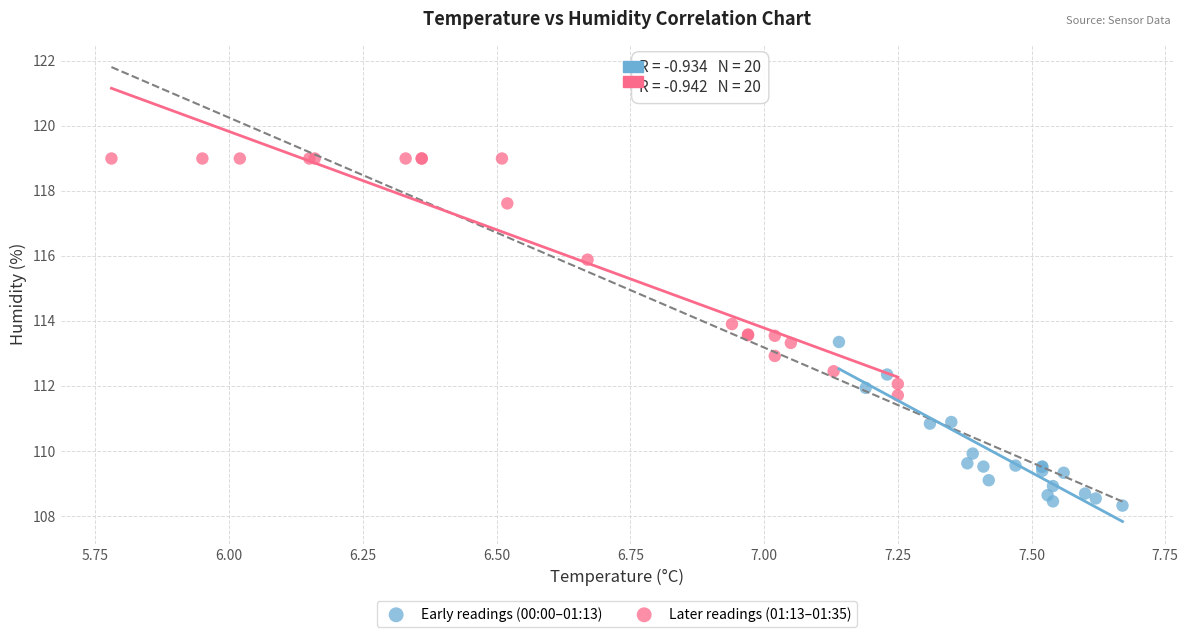

Which series reaches the maximum Y coordinate?

Later readings (01:13–01:35)